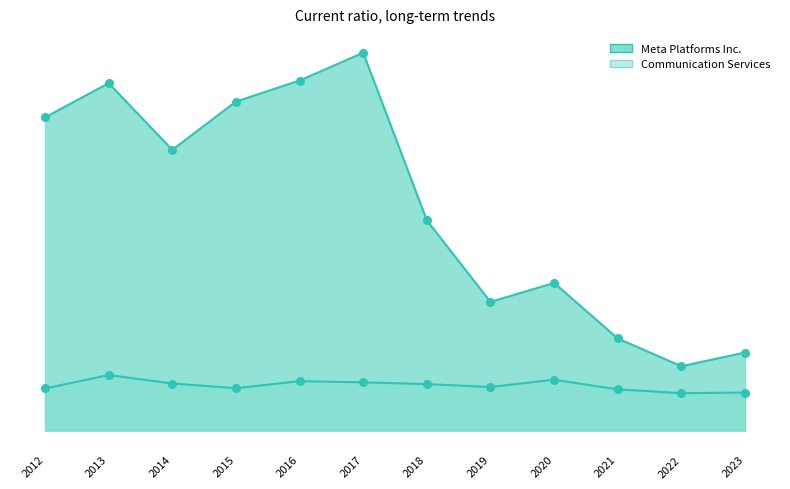

At how many categories does at least one series exceed 6?

7